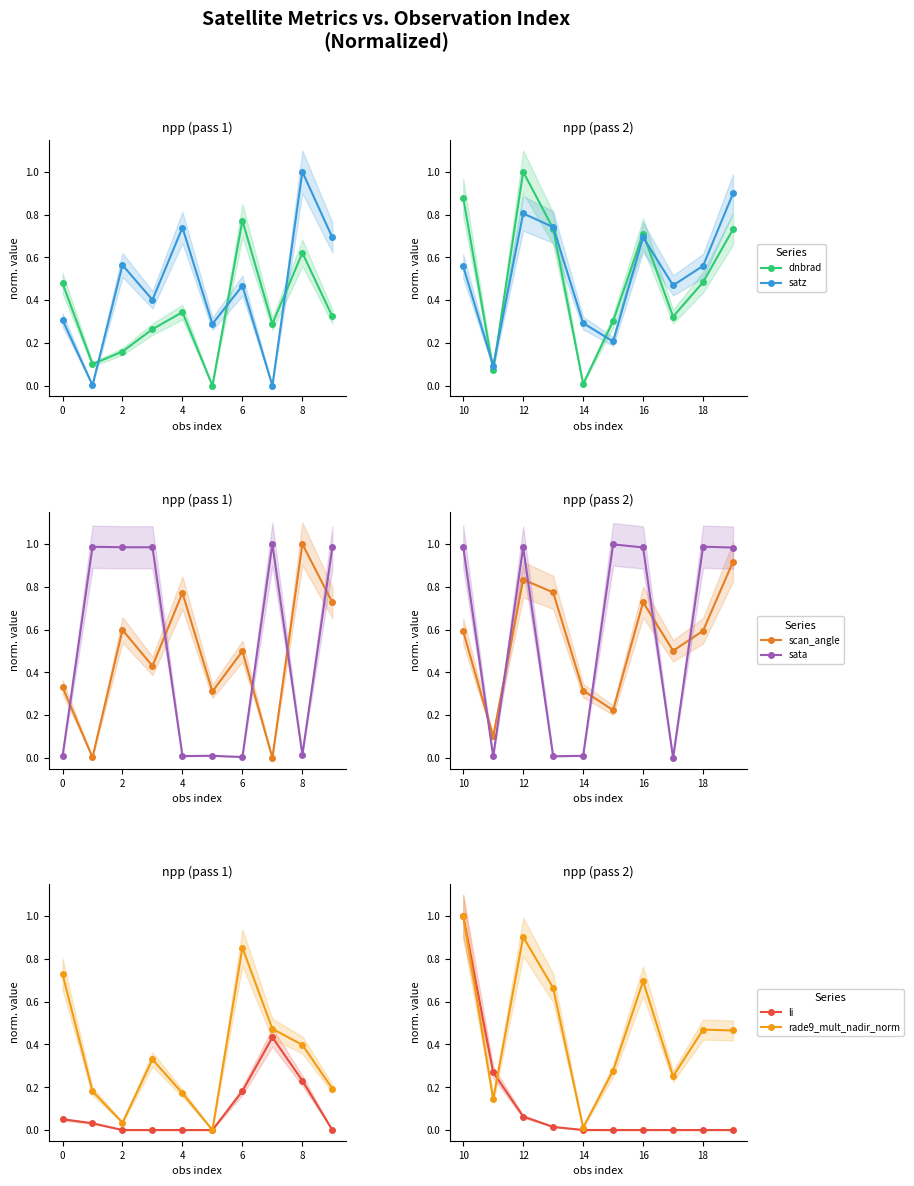

What is the label of the 3rd point from the left?

12